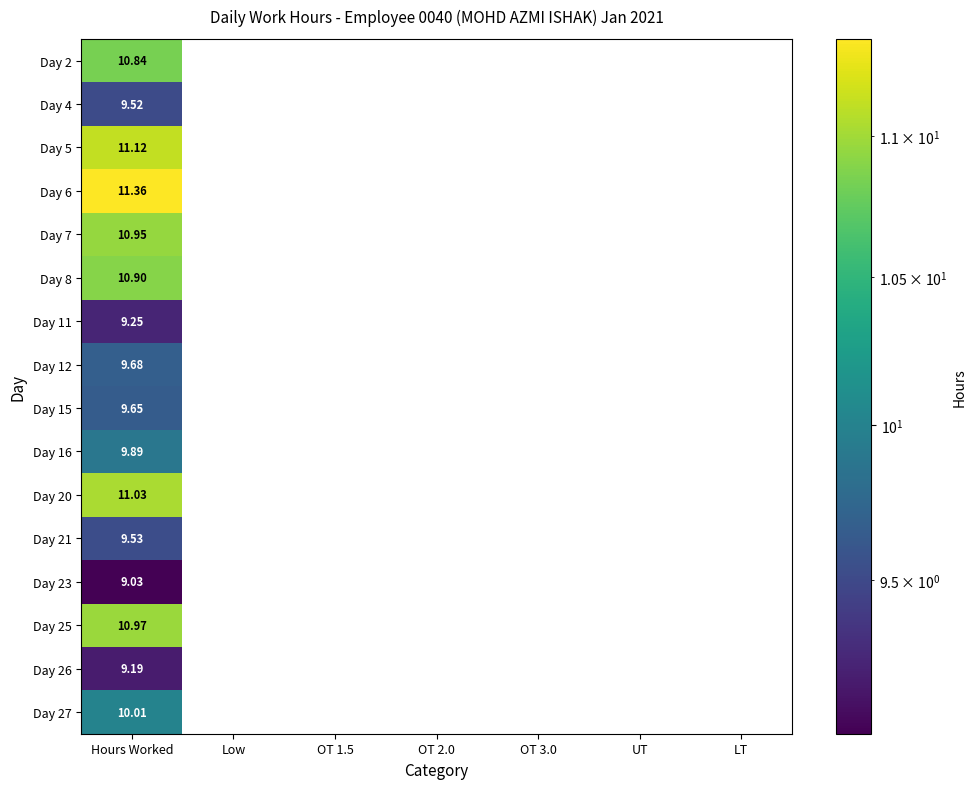

Where is Day 7 nearest to the value 10?

Hours Worked